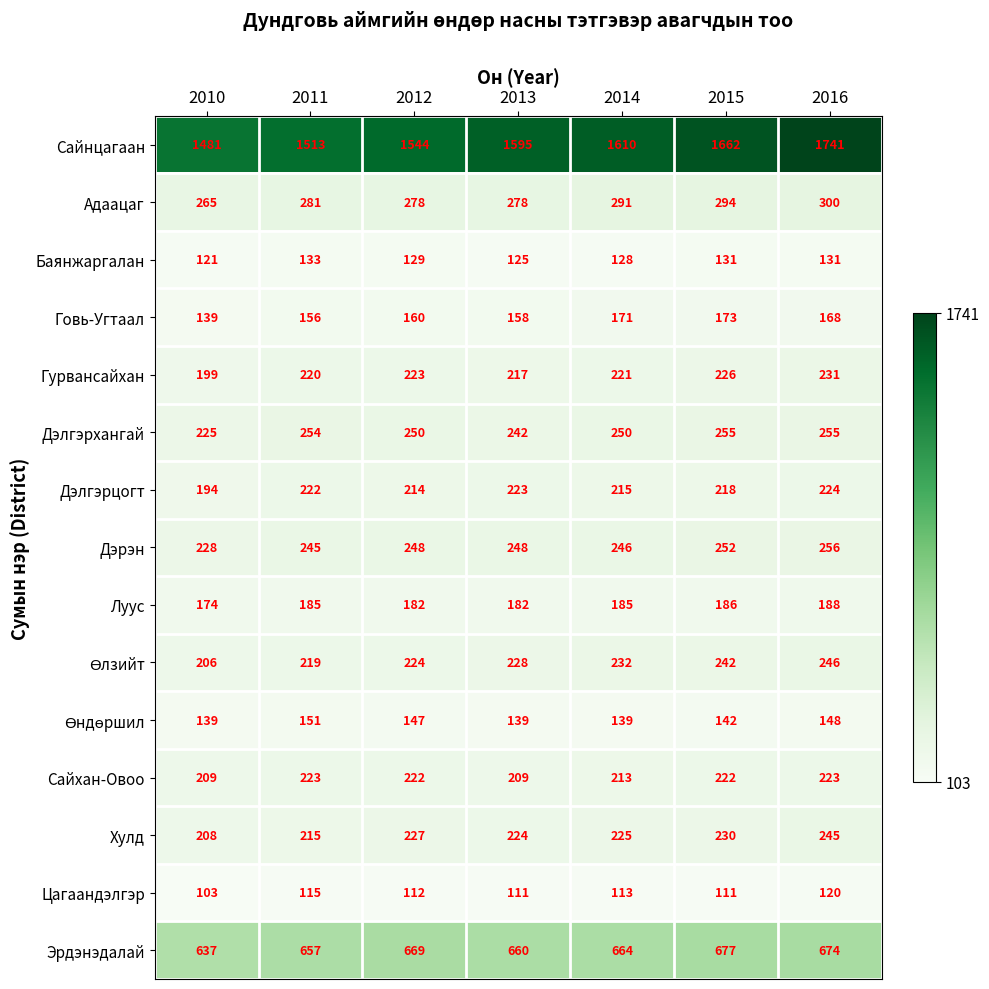

What is the minimum value shown in the chart?

103